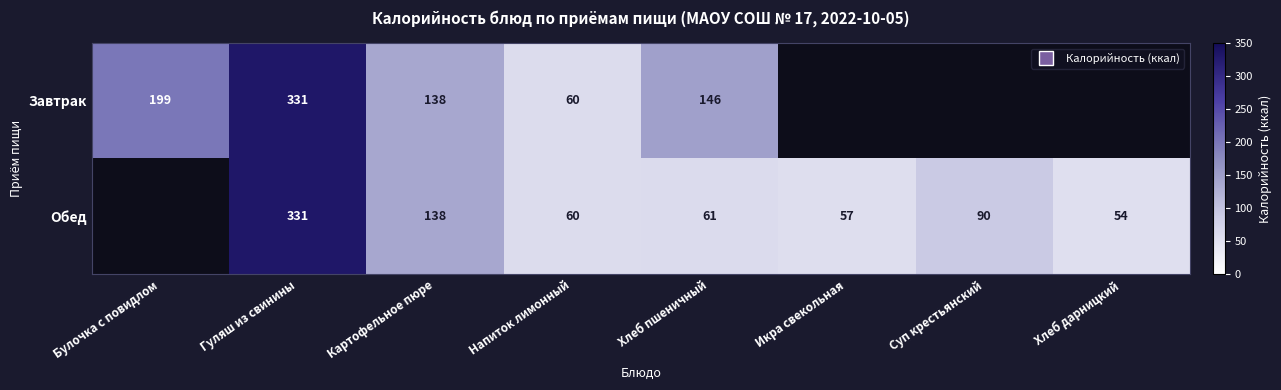

Is it true that Обед equals 98 at Напиток лимонный?

False